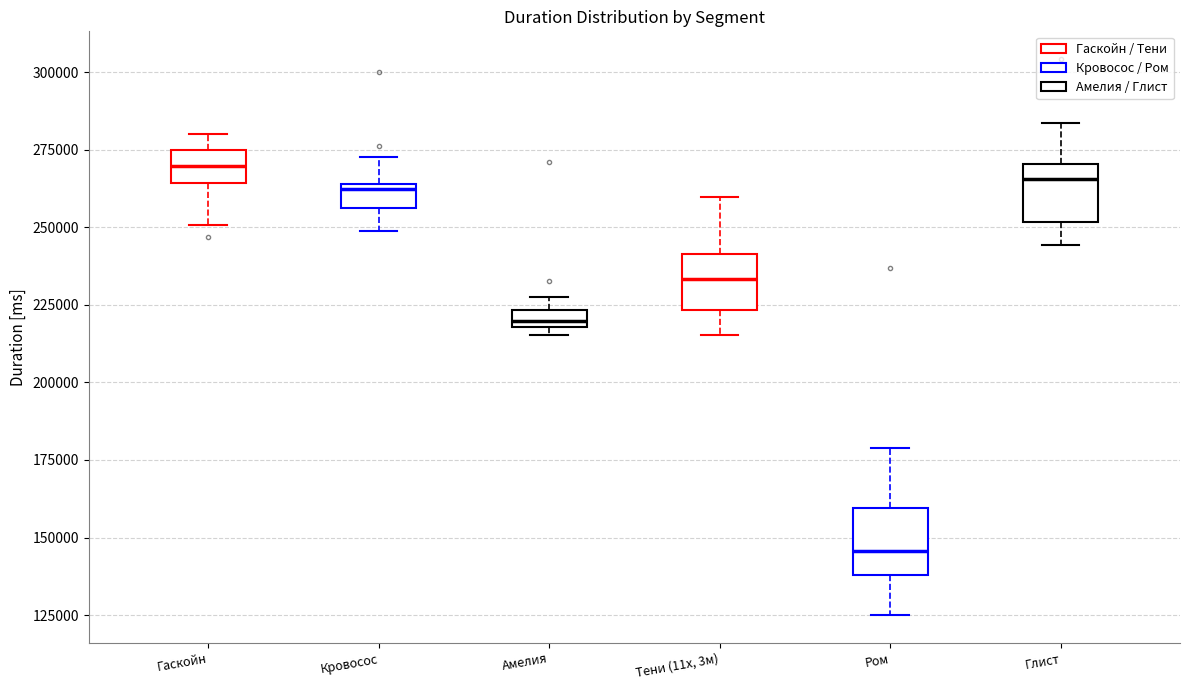

Which box's median line is the lowest?

Ром